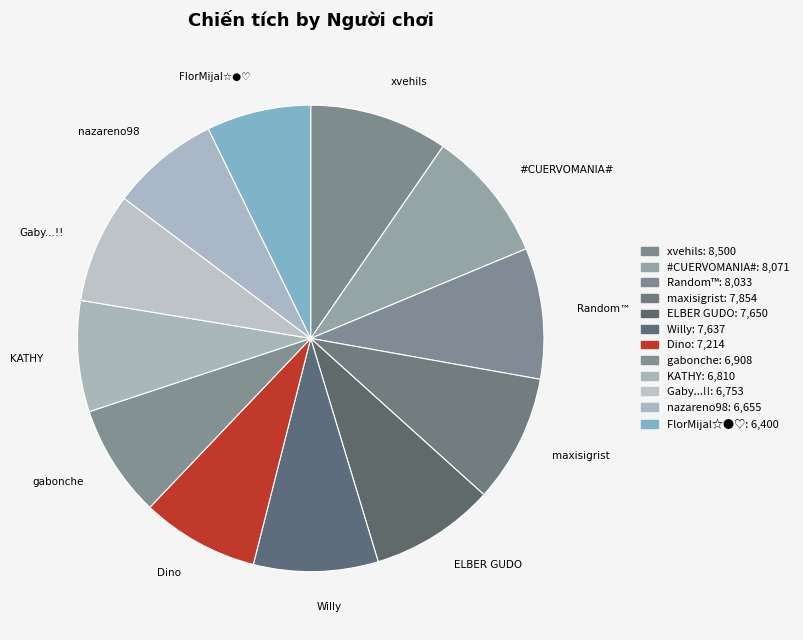

How many segments does this pie chart have?

12